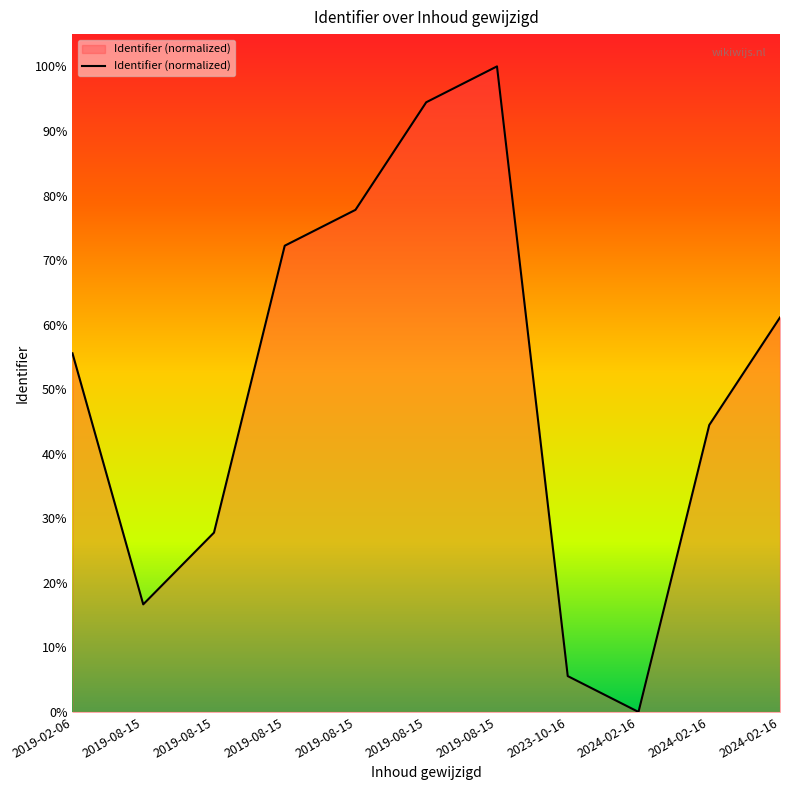

What value does the data have at 2023-10-16?

5.6